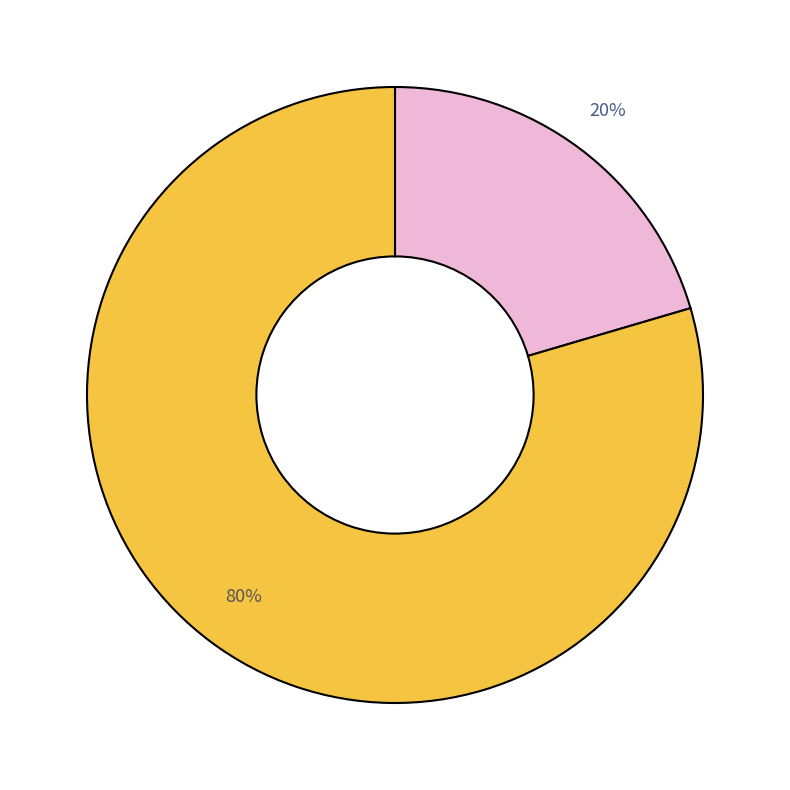

Count the number of slices in the pie.

2